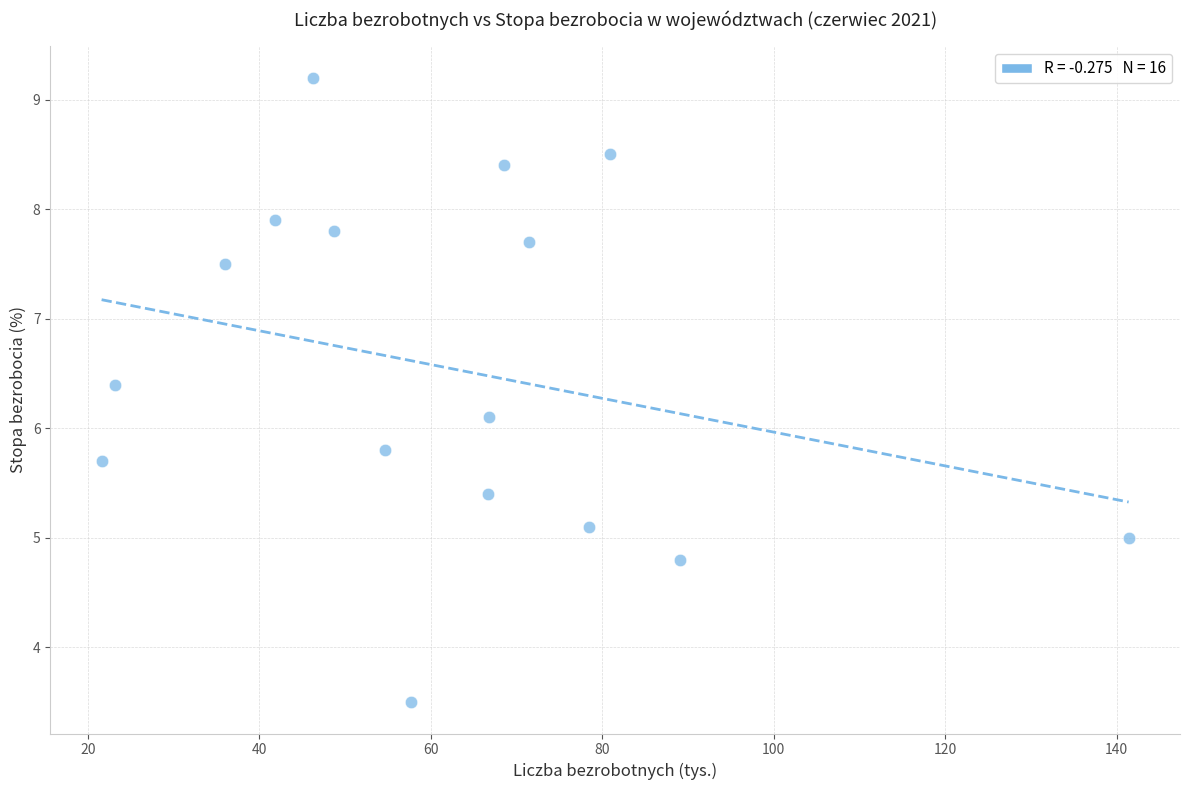

What is the range of Y values (max minus min)?

5.7